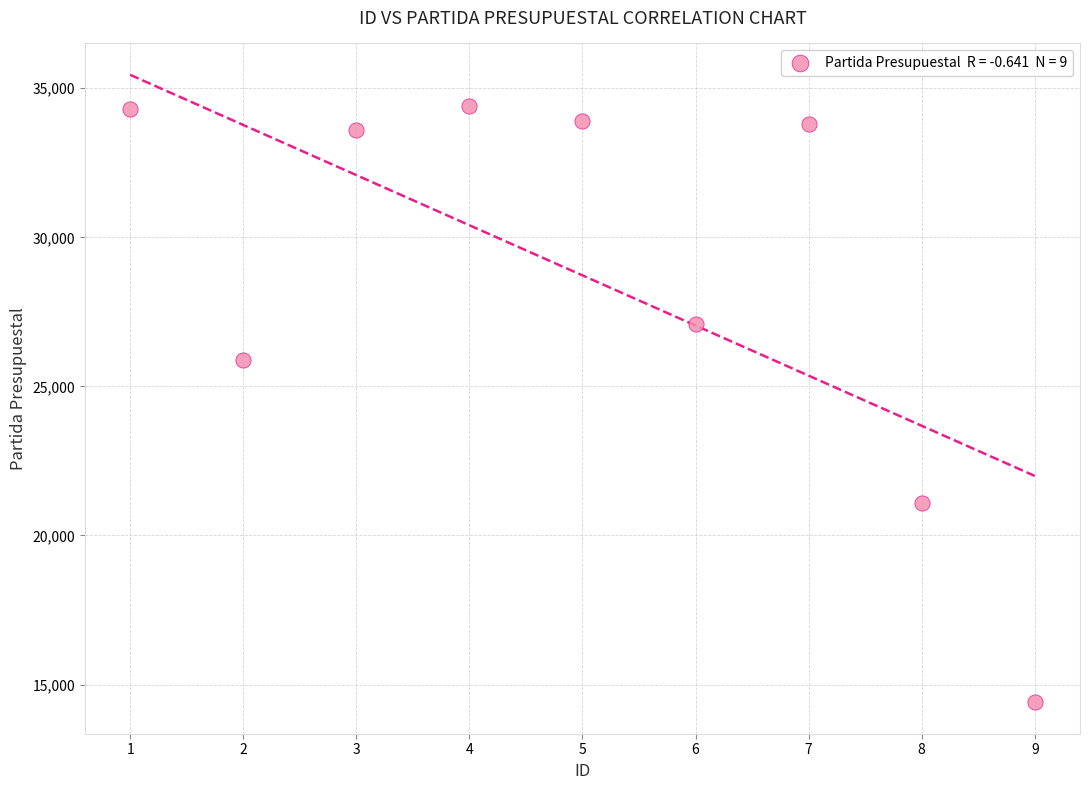

What Y value in the scatter plot is closest to 24402?

25901